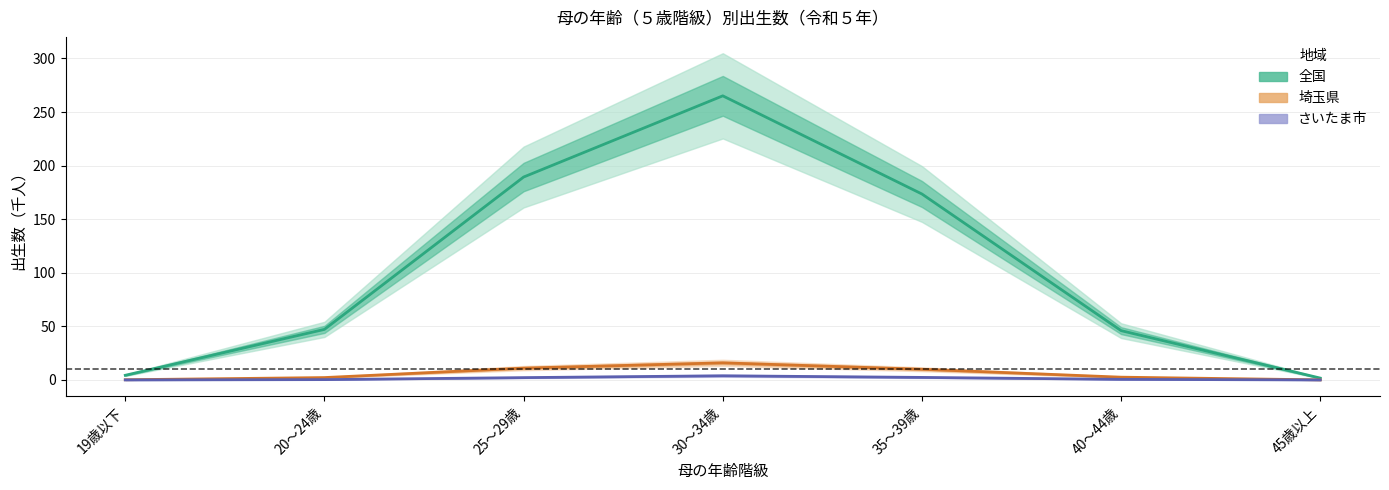

What is the label of the 2nd point from the left?

20～24歳